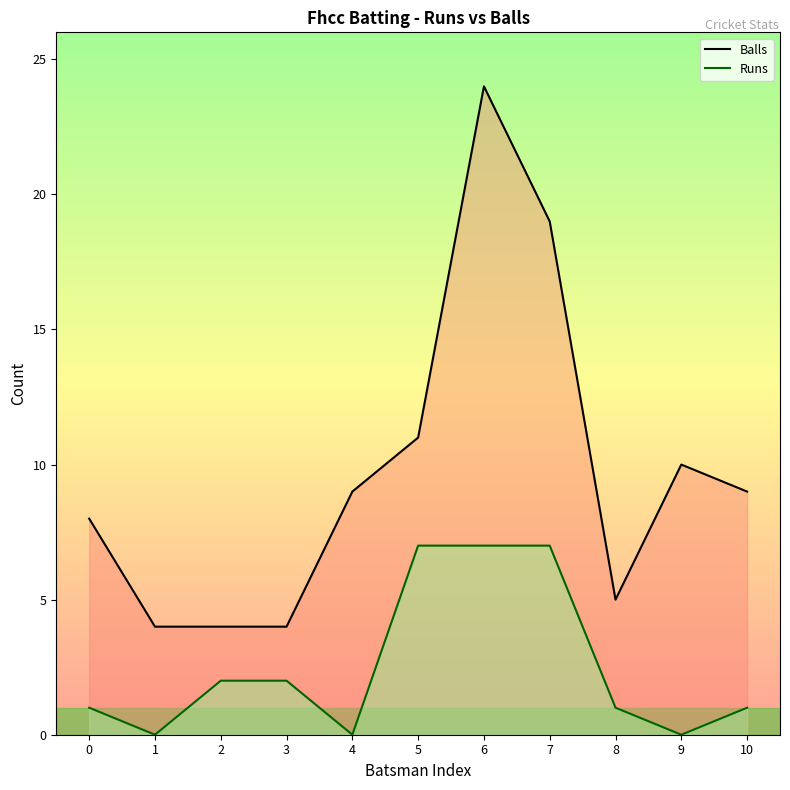

At how many categories does at least one series exceed 20?

1